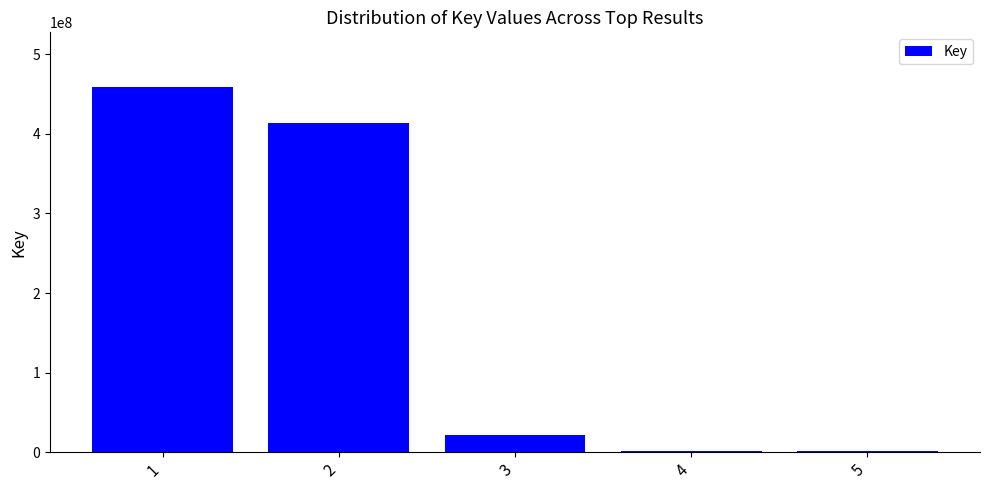

Is it true that the value at 1 is 458780184?

True